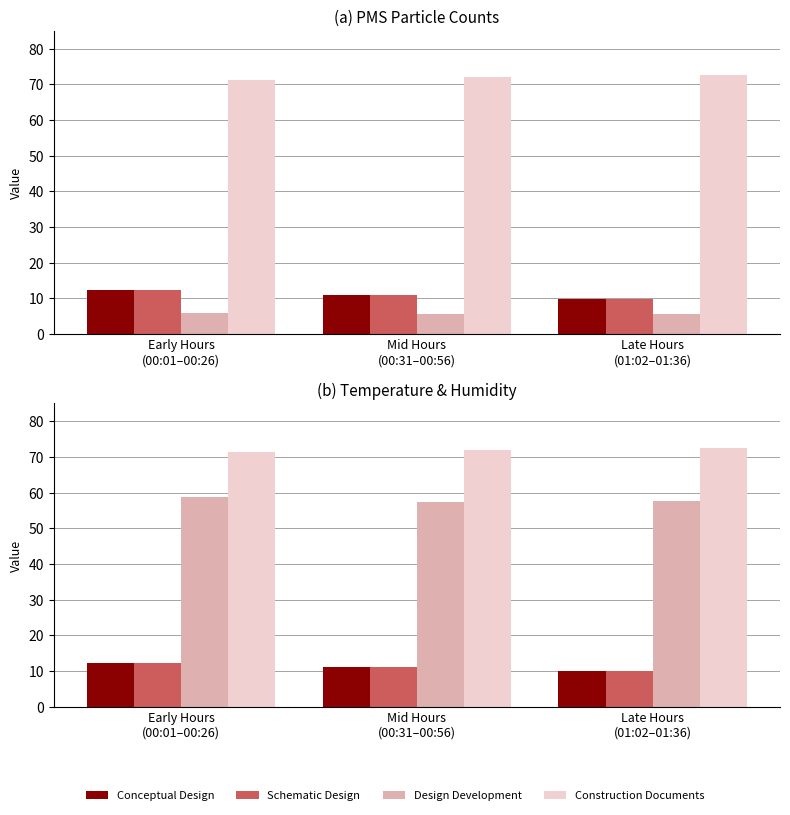

What is the maximum value for Design Development?

58.9